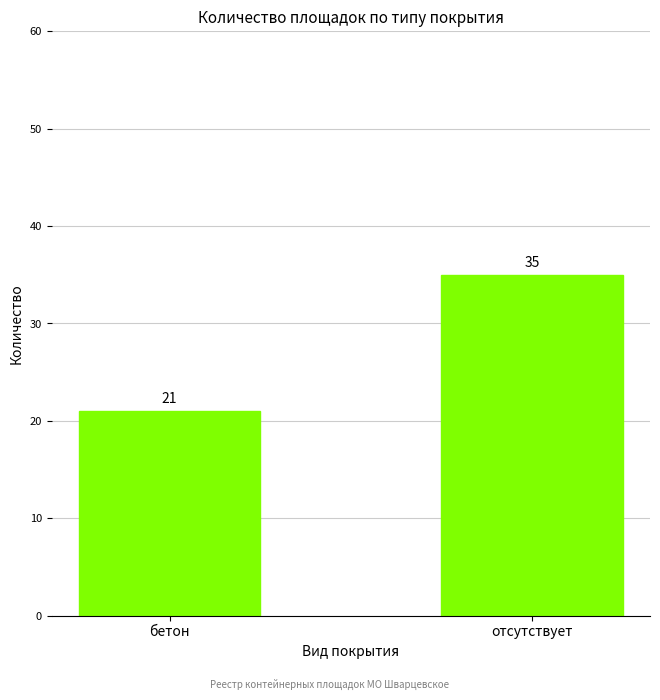

Which label corresponds to the largest value in the chart?

отсутствует